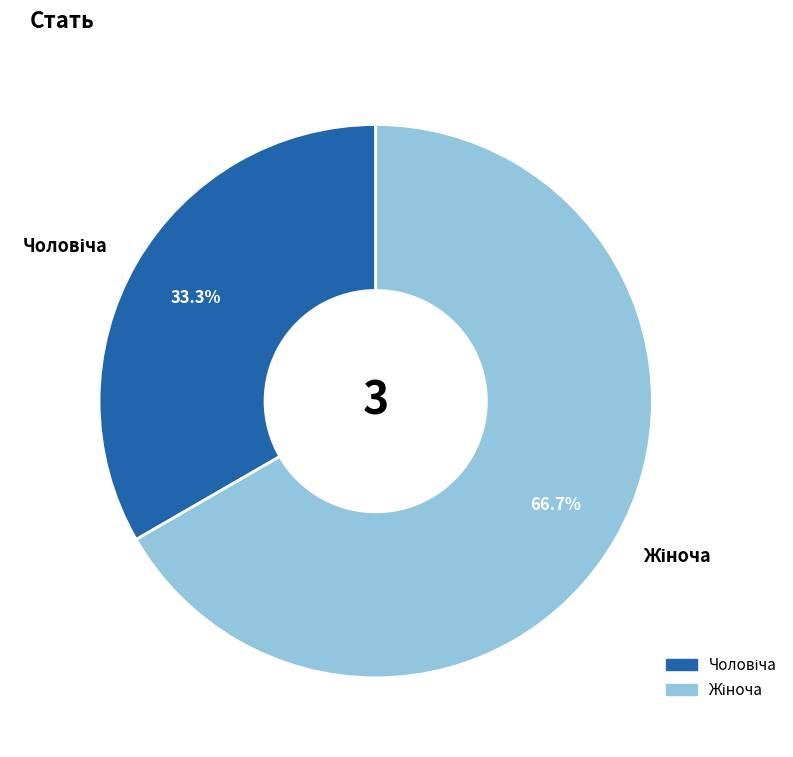

Does any single category account for the majority?

Yes